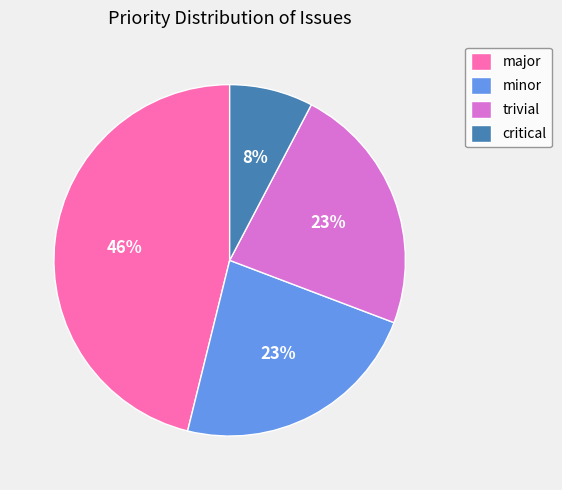

To the nearest percent, what is the average slice percentage?

25%